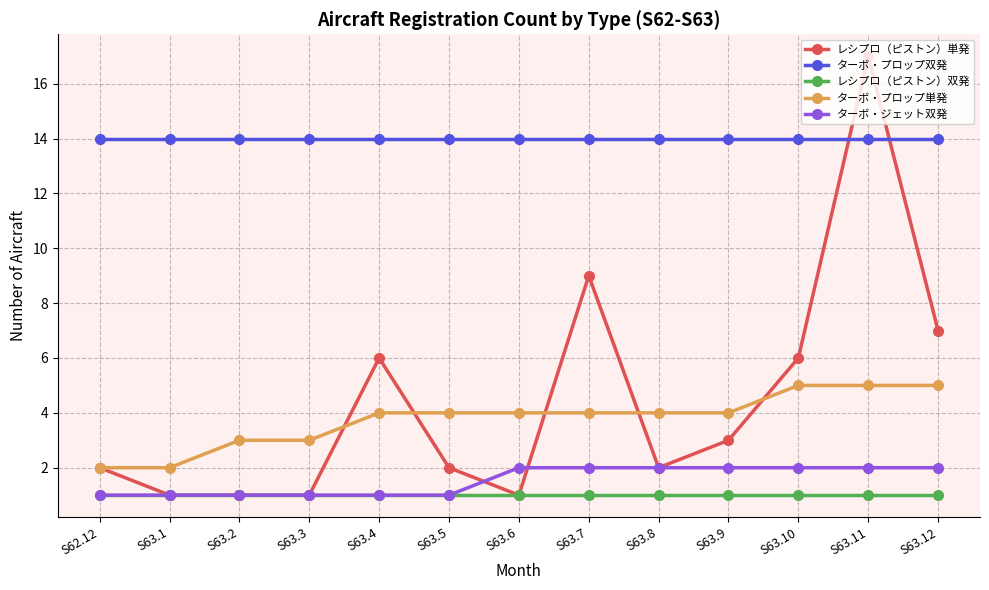

List the series in order of their peak value, highest first.

レシプロ（ピストン）単発, ターボ・プロップ双発, ターボ・プロップ単発, ターボ・ジェット双発, レシプロ（ピストン）双発